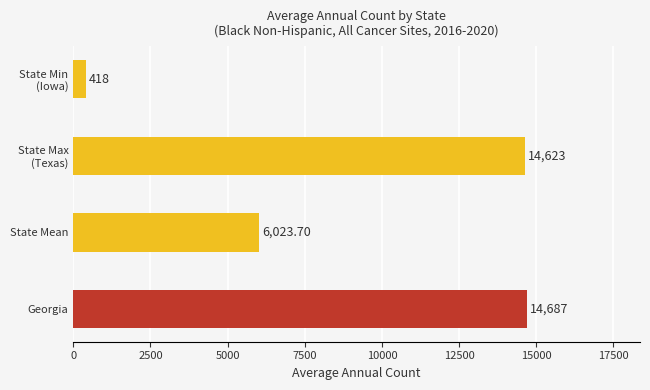

What is the smallest value displayed?

418.0